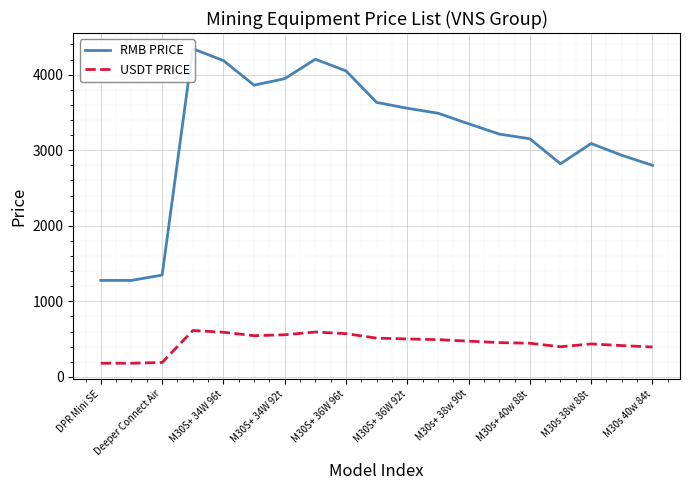

Is it true that USDT PRICE equals 501.4 at M30S+ 36W 92t?

True